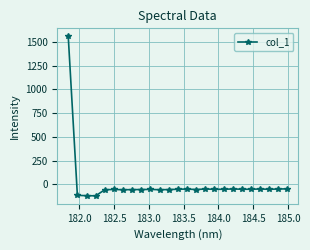

What is the value of the 25th point from the left?

-46.7